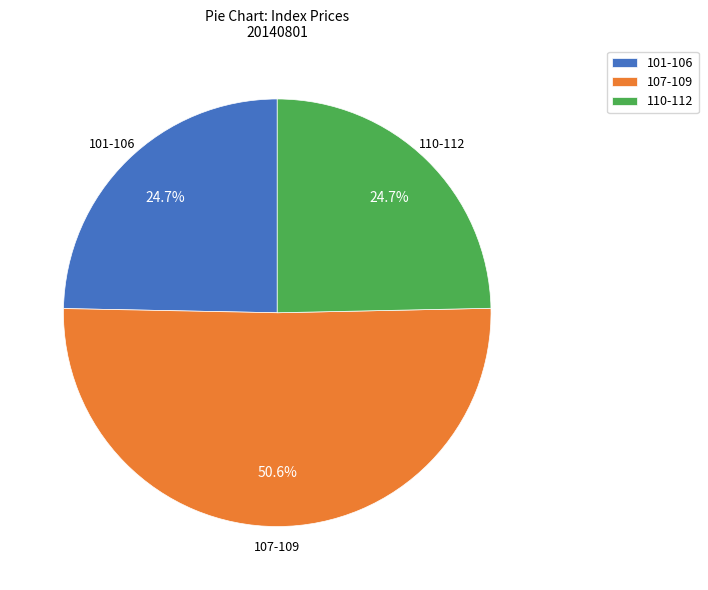

Which category has the biggest portion of the pie?

107-109